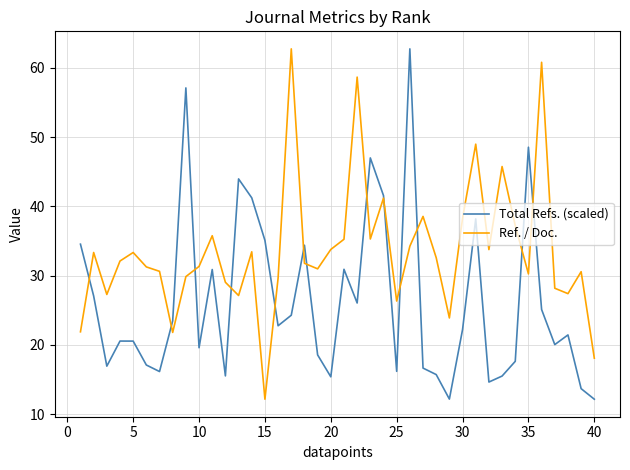

Which series has the largest total across all categories?

Ref. / Doc.